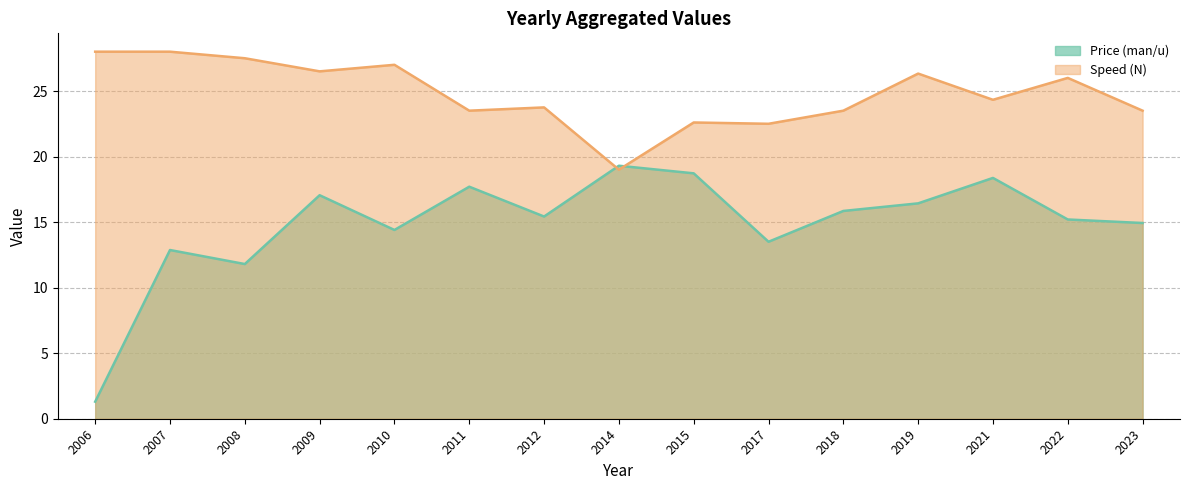

Rank the categories by Price (man/u) value from highest to lowest.

2014, 2015, 2021, 2011, 2009, 2019, 2018, 2012, 2022, 2023, 2010, 2017, 2007, 2008, 2006